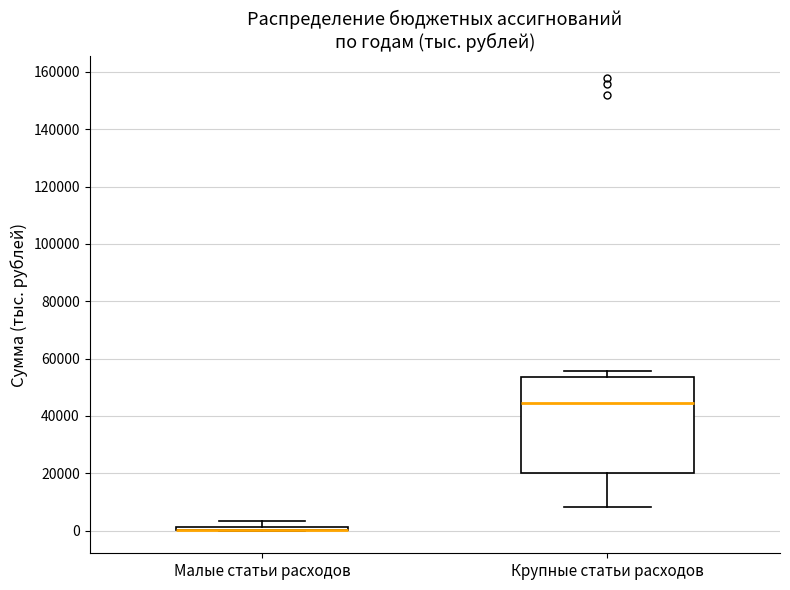

Comparing the boxes themselves (not the whiskers), which one is the tallest?

Крупные статьи расходов